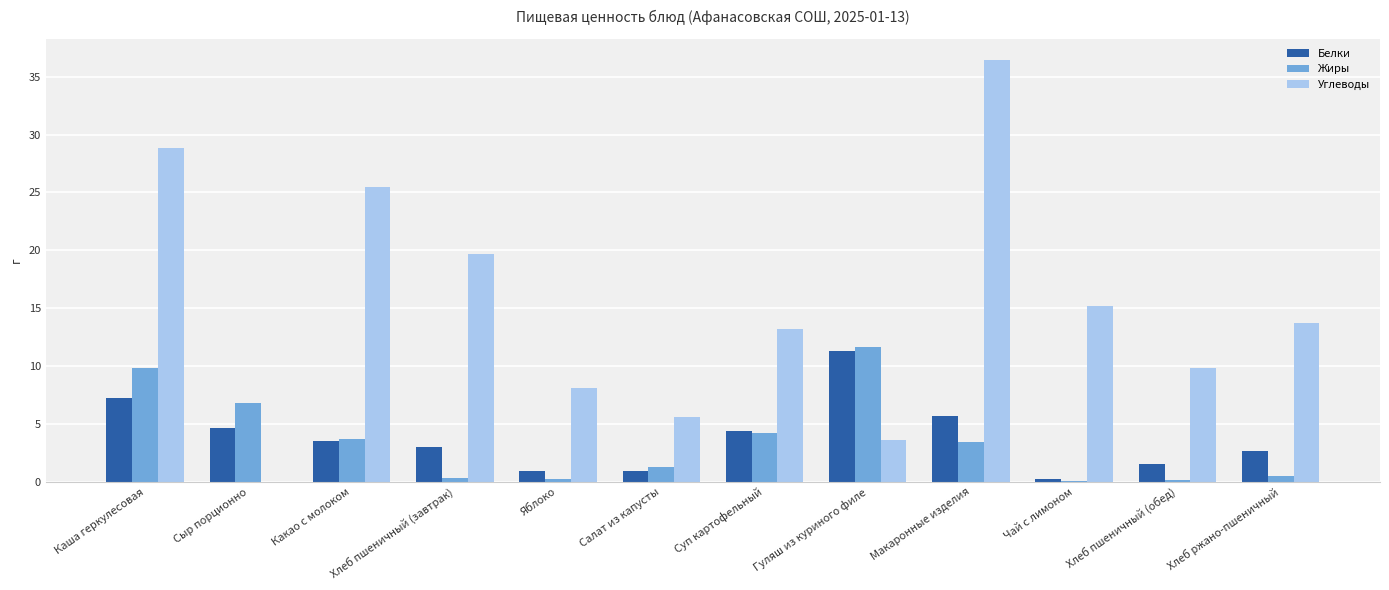

At which category does the chart reach its peak across all series?

Макаронные изделия